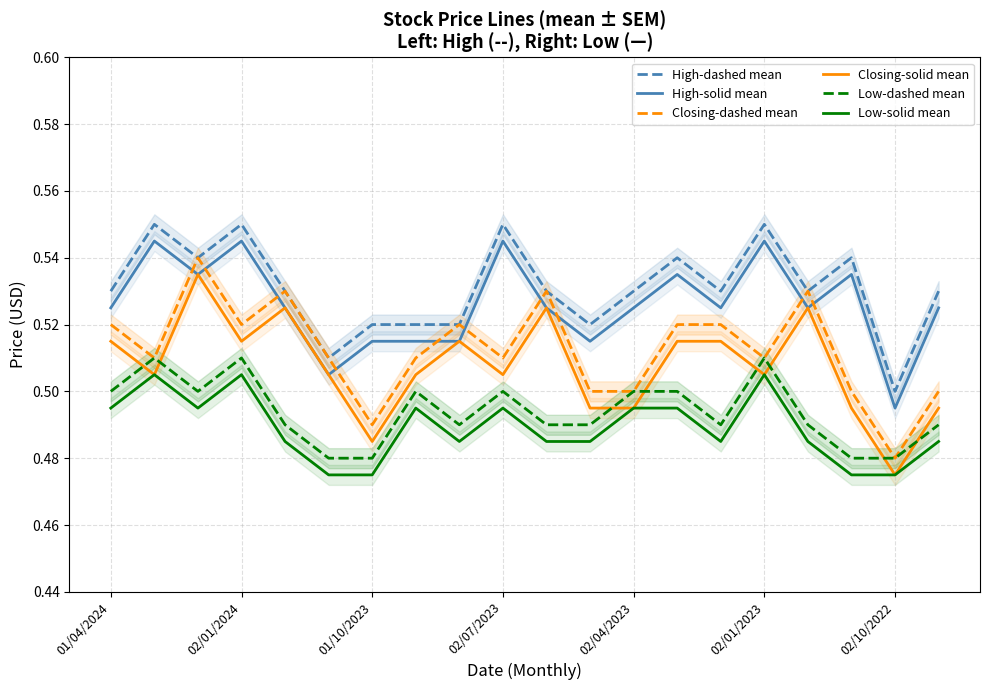

What is the spread (max minus min) of values at 17?

0.1